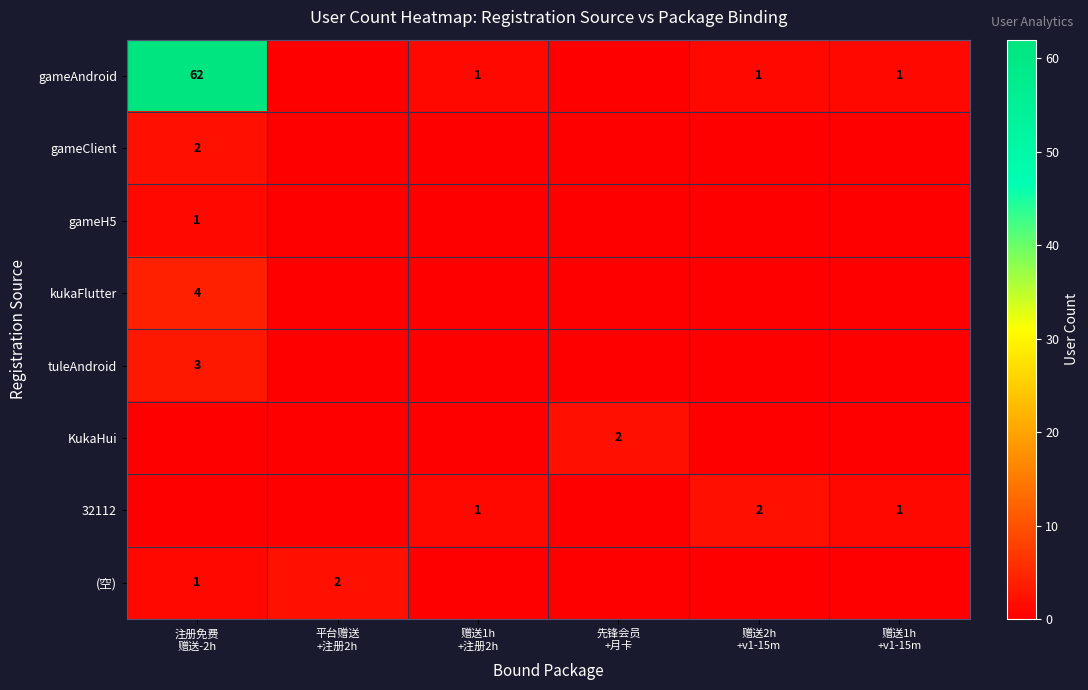

Between 先锋会员 +月卡 and 赠送1h +v1-15m, which series saw the biggest shift?

KukaHui